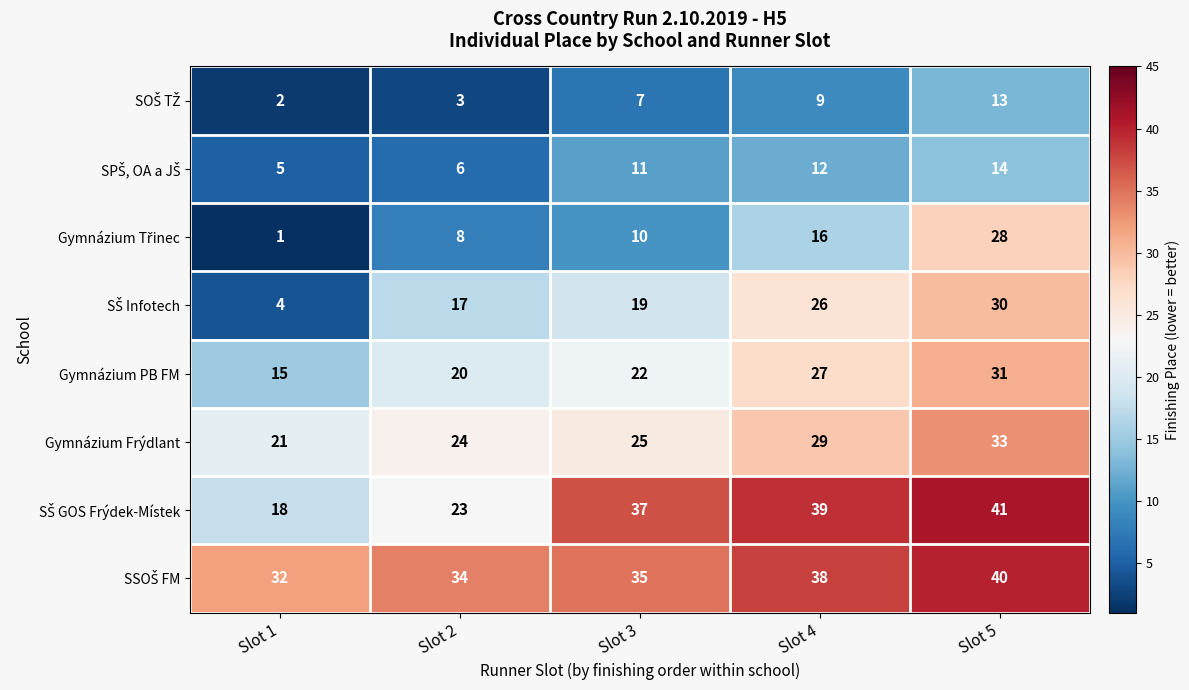

What is the total value across all series at Slot 5?

230